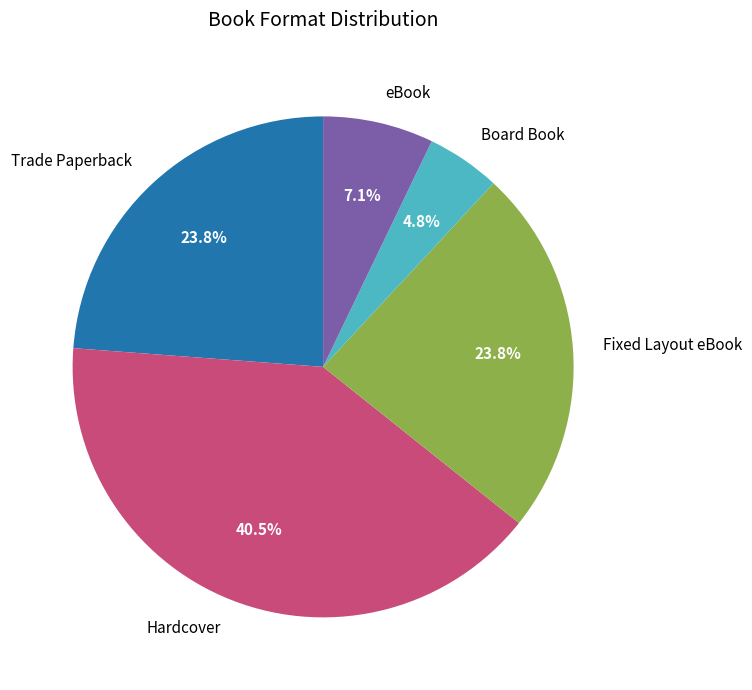

What is the smallest slice in the pie chart?

Board Book